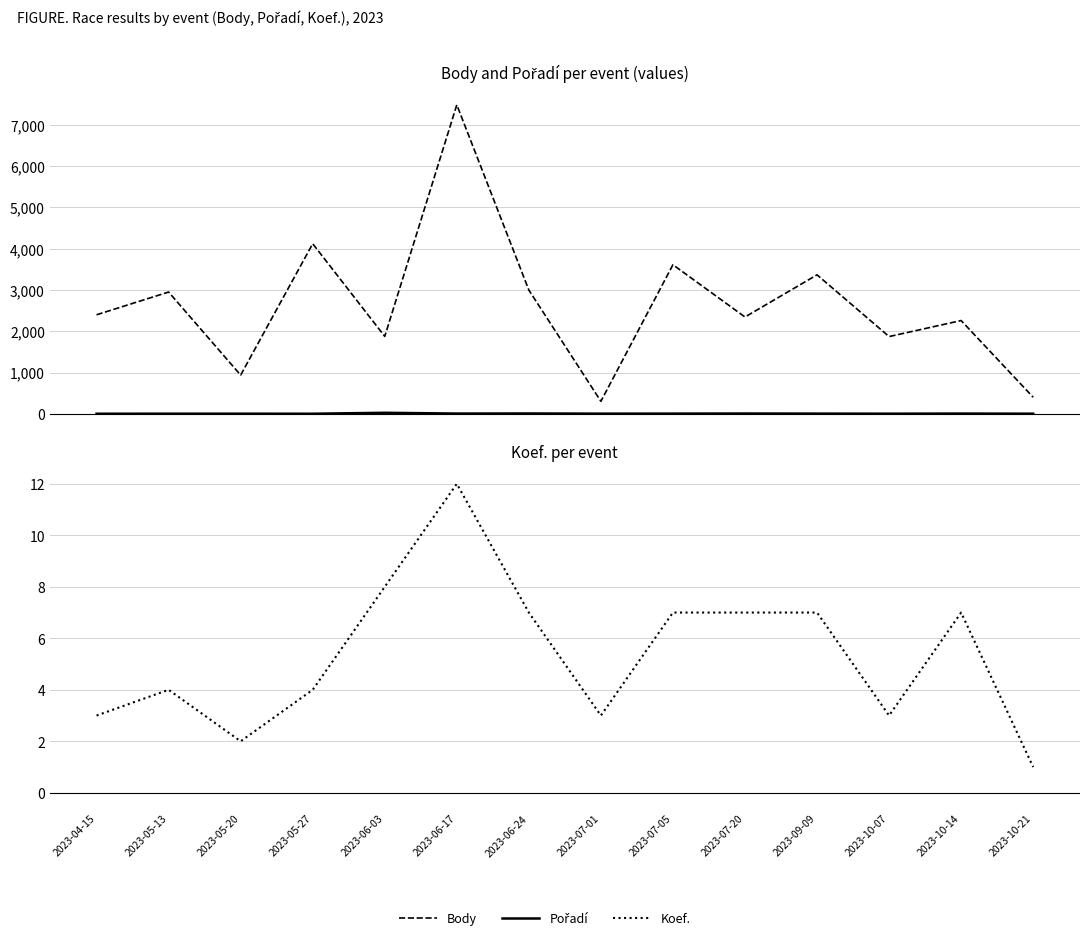

Where is the first local minimum for Koef.?

2023-05-20